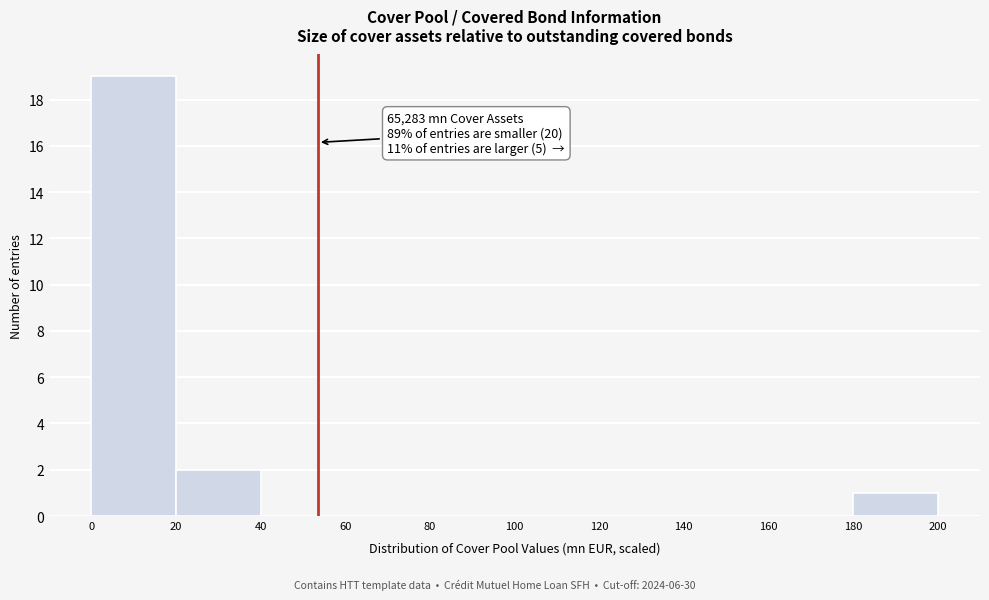

Which range on the x-axis has the tallest bar?

0 to 20